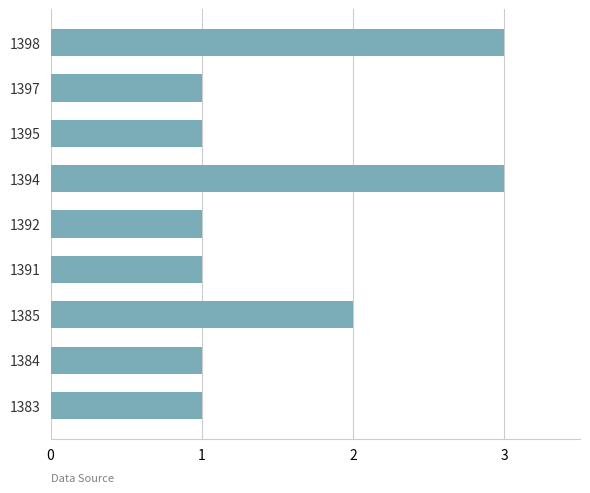

Reading top to bottom, list all the values displayed in this chart.

1398=3	1397=1	1395=1	1394=3	1392=1	1391=1	1385=2	1384=1	1383=1